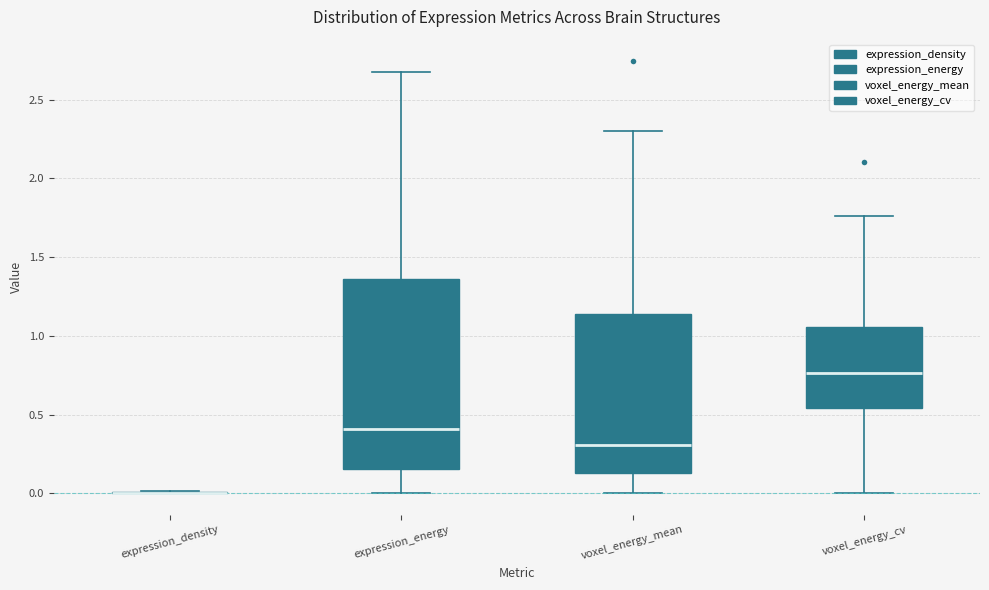

Reading left to right, transcribe this box plot: for each box, give where its median line is, the range the box spans, and where its two whiskers end, as read against the y-axis. The values are not printed on the chart, so give them approximately, as read against the axis.

expression_density: box collapsed to a line at 0.00, whiskers 0.00 to 0.00
expression_energy: median 0.40, box 0.15 to 1.35, whiskers 0.00 to 2.65
voxel_energy_mean: median 0.30, box 0.15 to 1.15, whiskers 0.00 to 2.30
voxel_energy_cv: median 0.75, box 0.55 to 1.05, whiskers 0.00 to 1.75